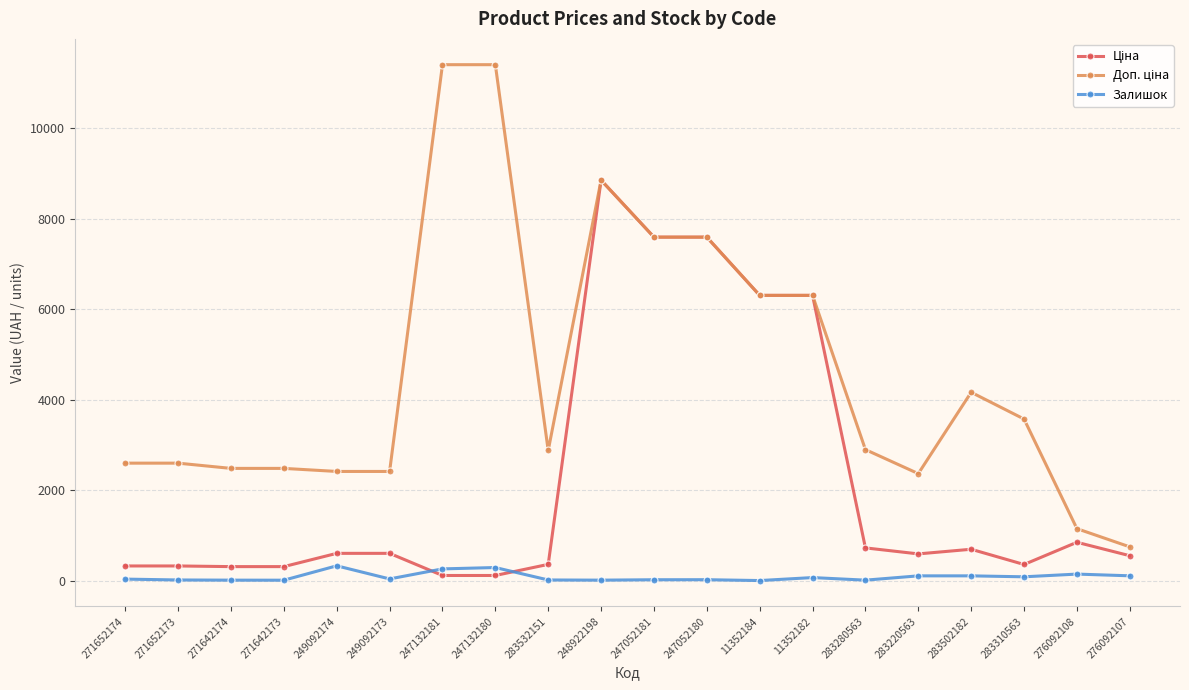

At which category is the sum across all series the highest?

248922198